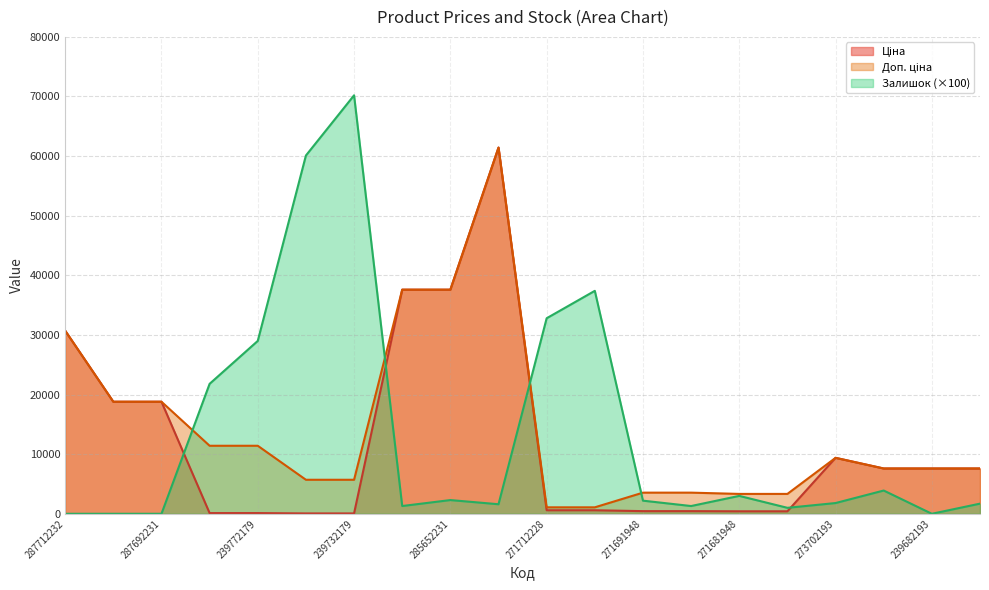

Rank the categories by Залишок value from highest to lowest.

239732179, 239732195, 271712227, 271712228, 239772179, 239772195, 239682195, 271681948, 285652231, 271691948, 273702193, 239682179, 285672232, 285652233, 271691942, 271681942, 287712232, 287692233, 287692231, 239682193